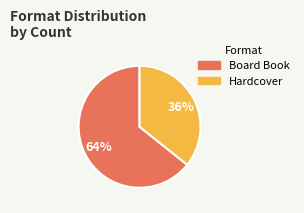

Between Board Book and Hardcover, which is larger?

Board Book